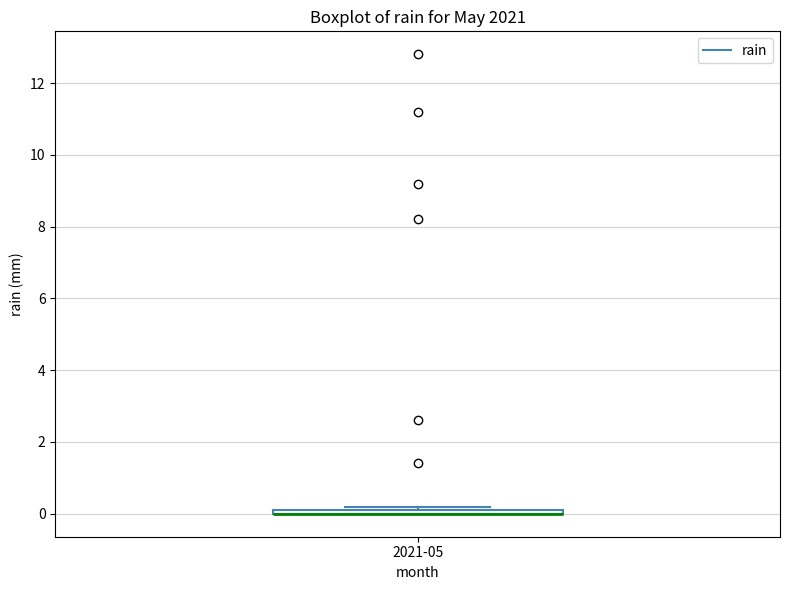

Where is the upper edge of the box for 2021-05 on the y-axis? The values are not printed on the chart, so give them approximately, as read against the axis.

0.2